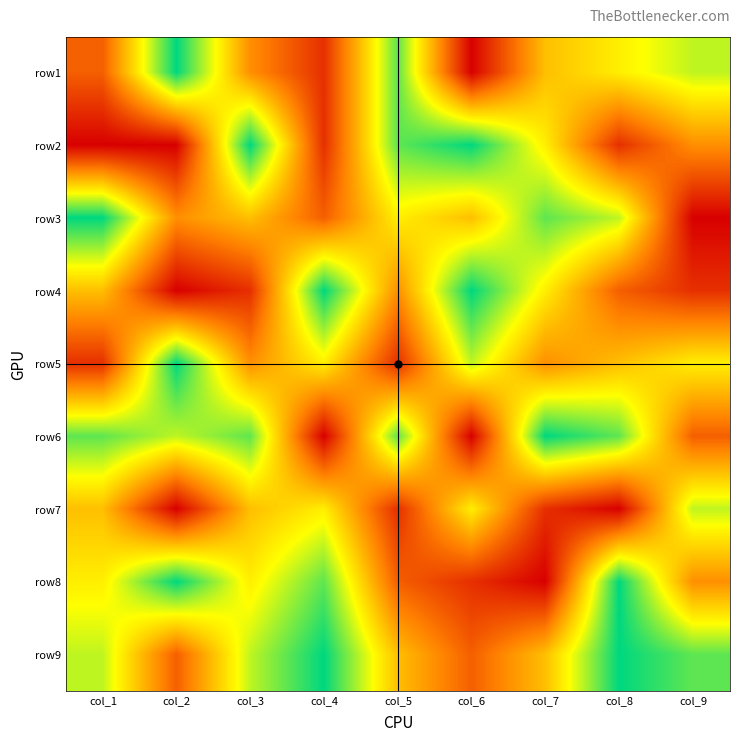

Which has a higher value, col_2 or col_5?

col_2